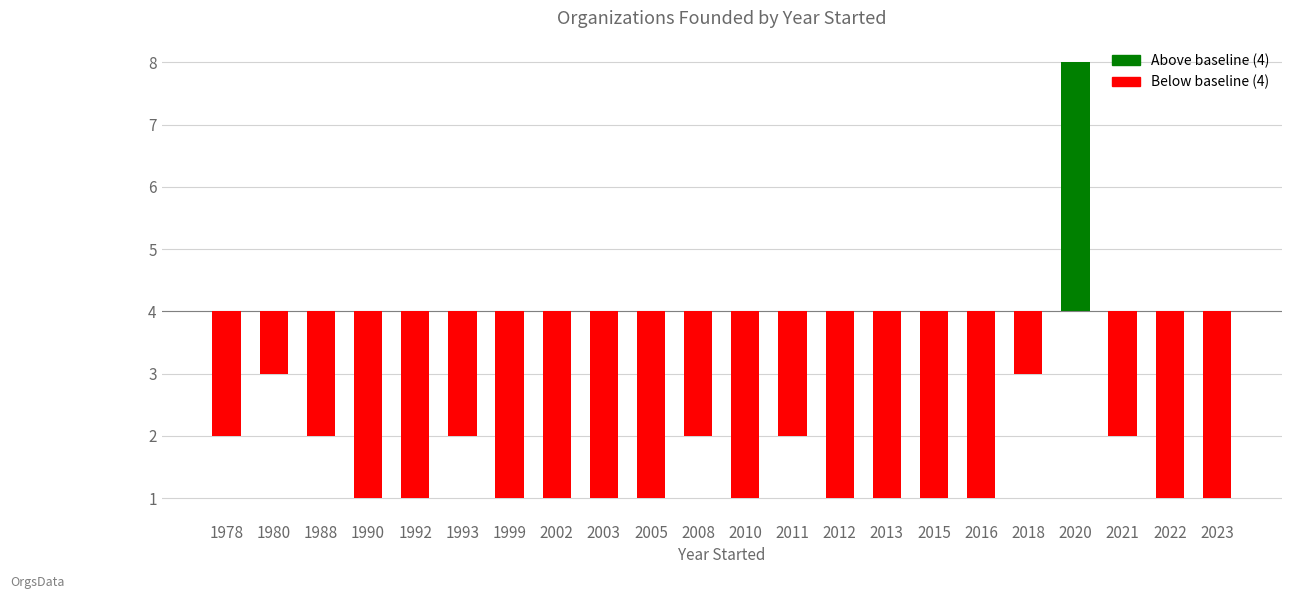

Are the bars horizontal?

No